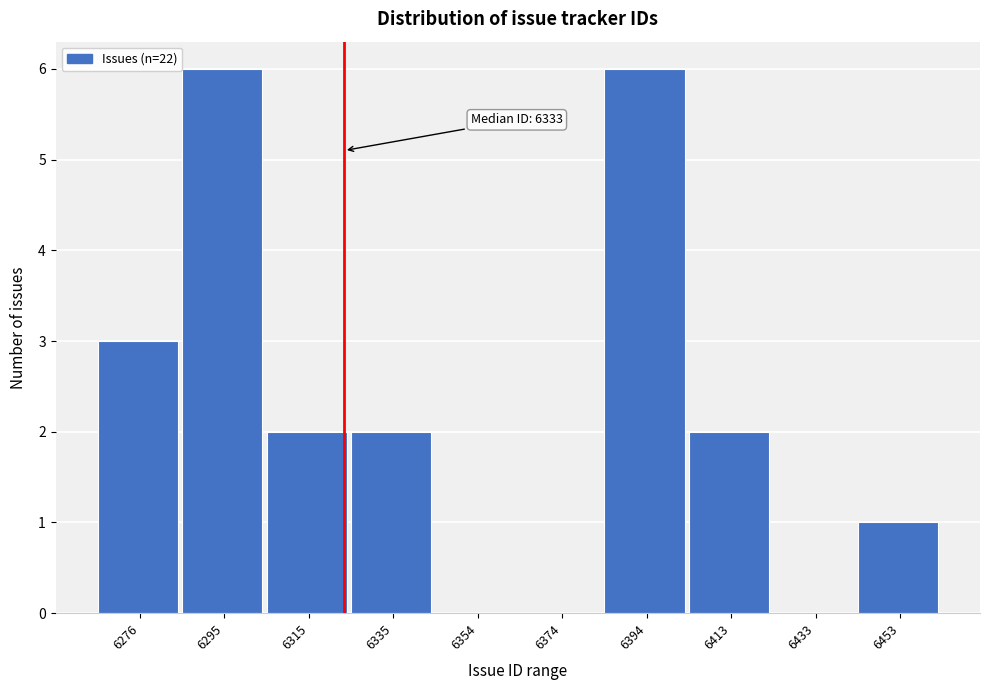

Reading left to right, extract all data points from this chart.

6276=3	6295=6	6315=2	6335=2	6354=0	6374=0	6394=6	6413=2	6433=0	6453=1